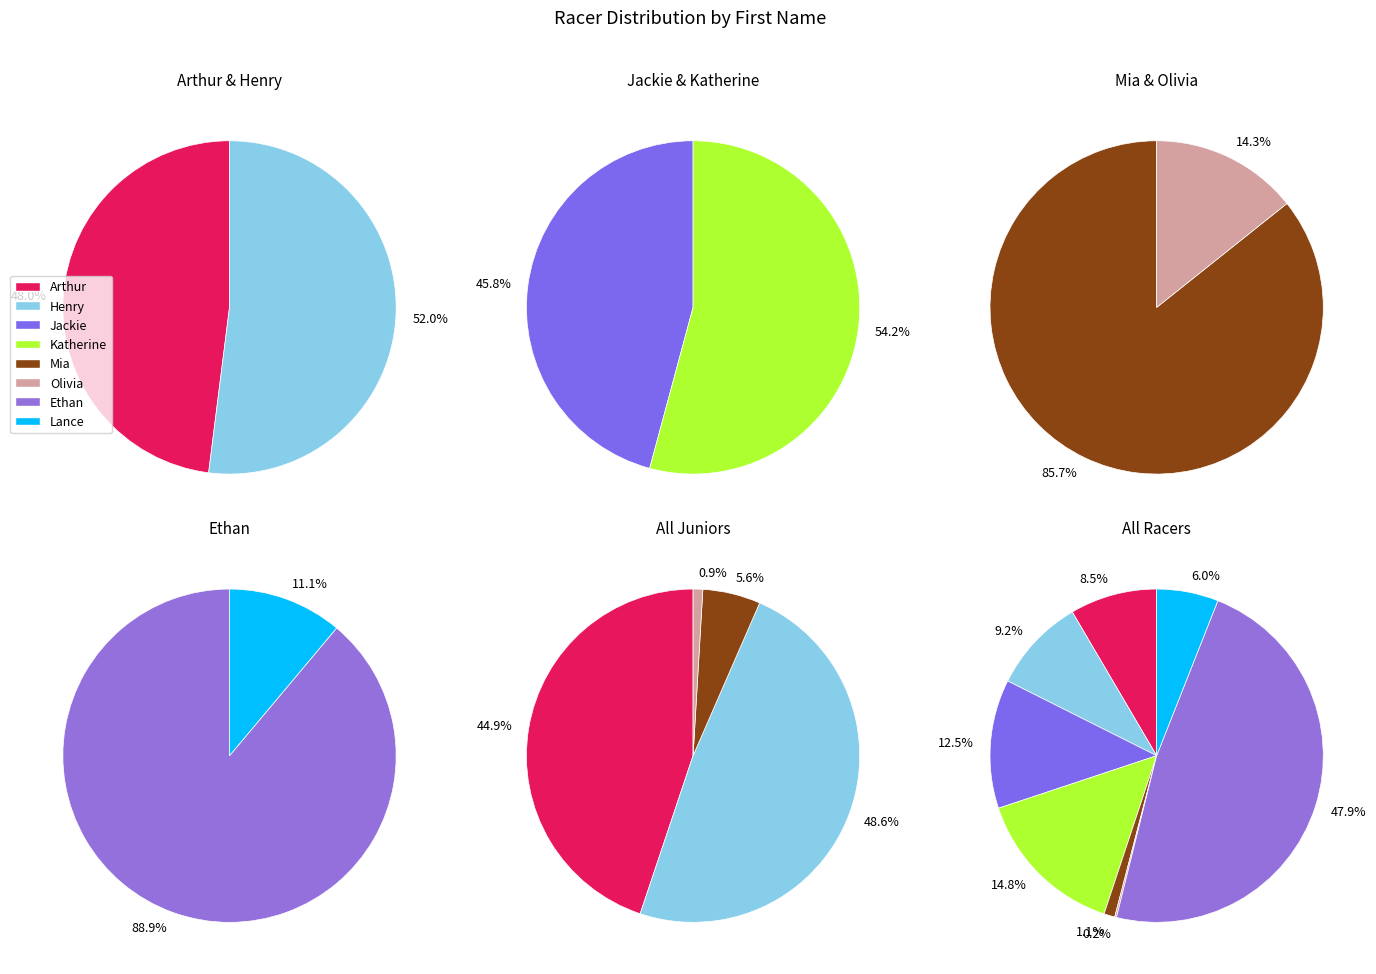

Does any single category account for the majority?

No